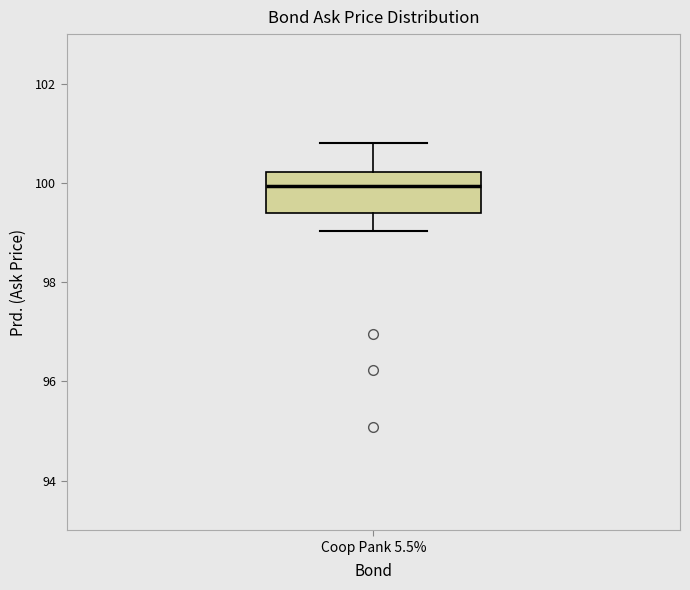

Where is the lower edge of the box for Coop Pank 5.5% on the y-axis? The values are not printed on the chart, so give them approximately, as read against the axis.

99.4